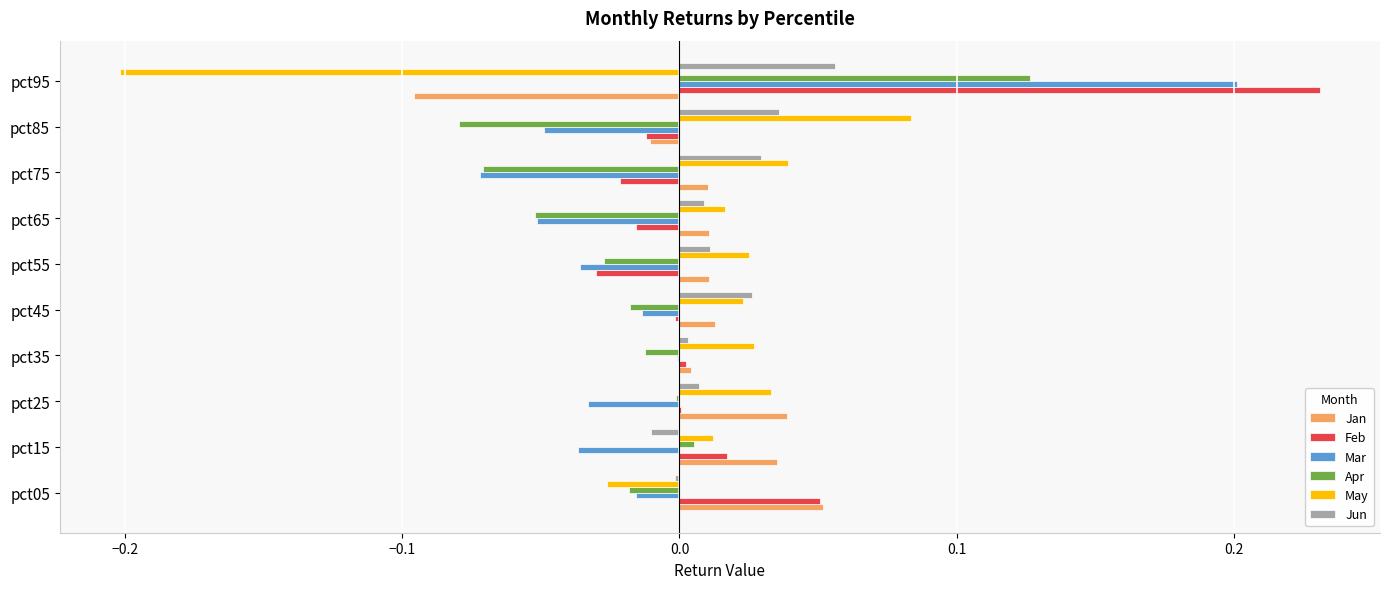

At which label does Mar reach its peak?

pct95